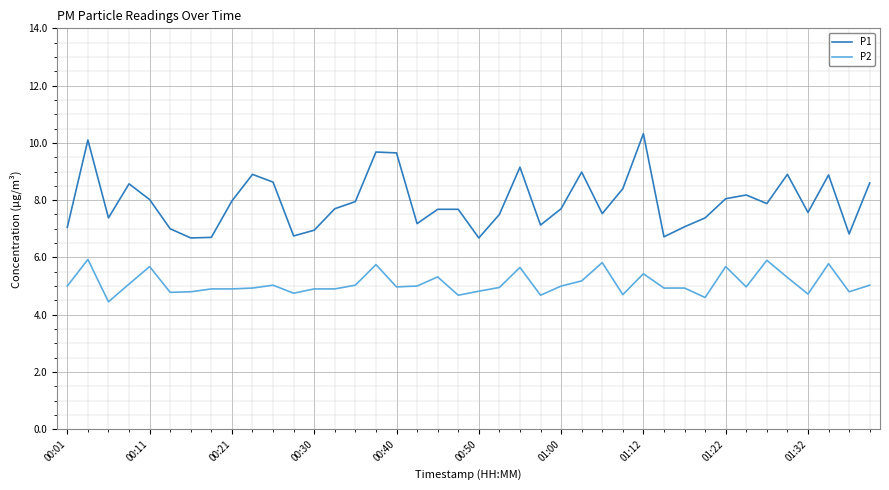

What is the greatest value displayed?

10.3